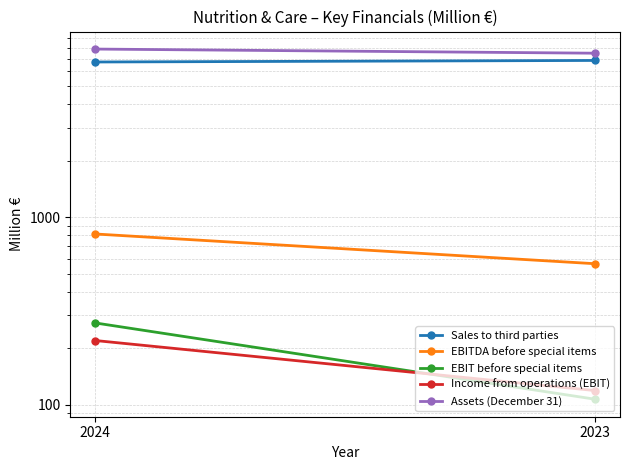

What is the sum of the EBIT before special items values at 2024 and 2023?

380